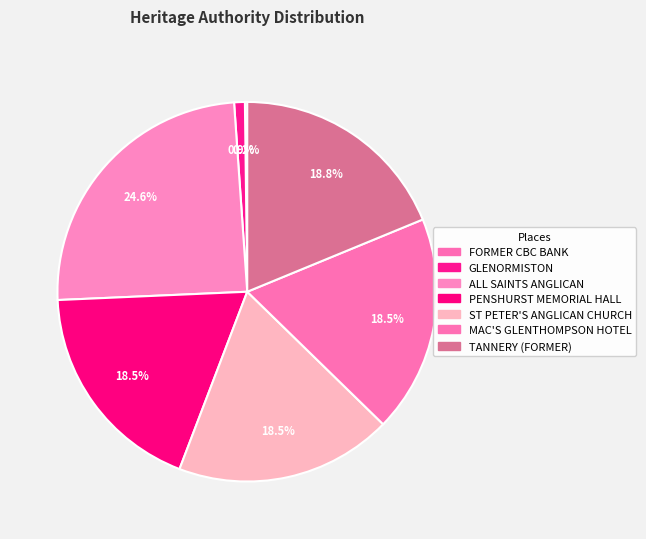

Count the number of slices in the pie.

7